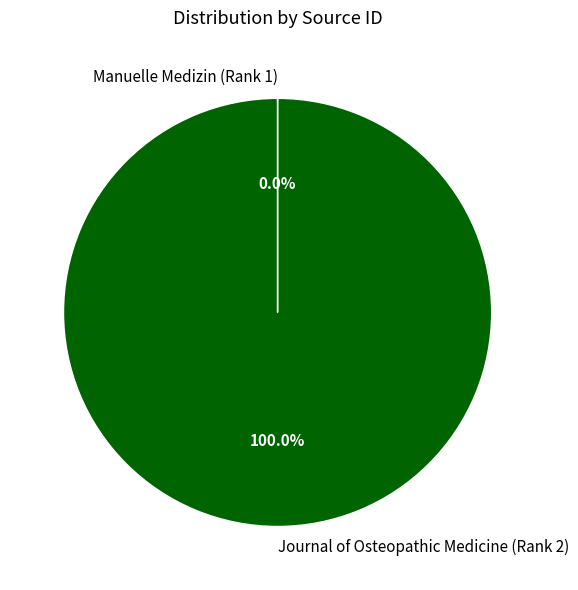

Which slice is the largest?

Journal of Osteopathic Medicine (Rank 2)